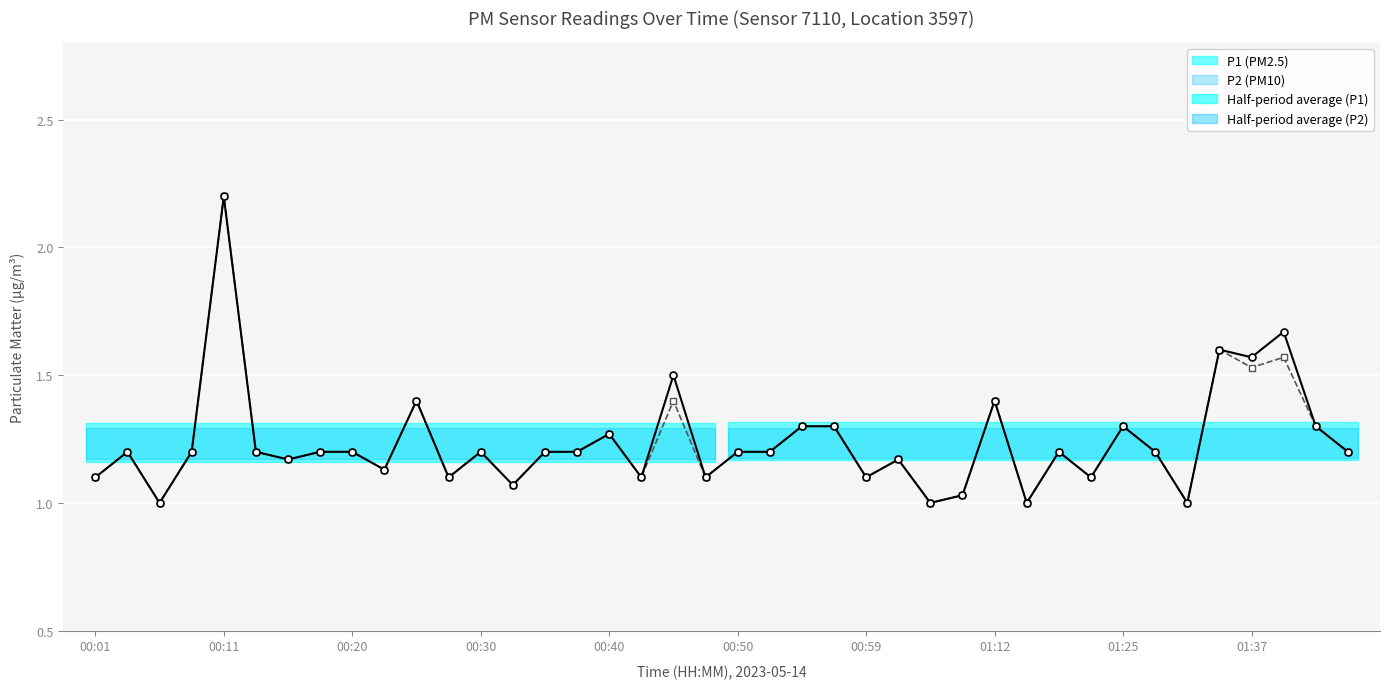

Reading right to left, transcribe all the data shown in this chart.

P1 (PM2.5): 1.2	1.3	1.7	1.6	1.6	1.0	1.2	1.3	1.1	1.2	1.0	1.4	1.0	1.0	1.2	1.1	1.3	1.3	1.2	1.2	1.1	1.5	1.1	1.3	1.2	1.2	1.1	1.2	1.1	1.4	1.1	1.2	1.2	1.2	1.2	2.2	1.2	1.0	1.2	1.1
P2 (PM10): 1.2	1.3	1.6	1.5	1.6	1.0	1.2	1.3	1.1	1.2	1.0	1.4	1.0	1.0	1.2	1.1	1.3	1.3	1.2	1.2	1.1	1.4	1.1	1.3	1.2	1.2	1.1	1.2	1.1	1.4	1.1	1.2	1.2	1.2	1.2	2.2	1.2	1.0	1.2	1.1